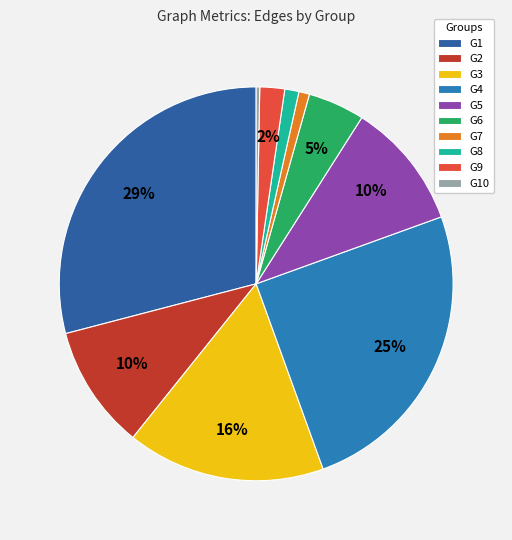

To the nearest percent, what is the combined percentage of G3 and G7?

17%